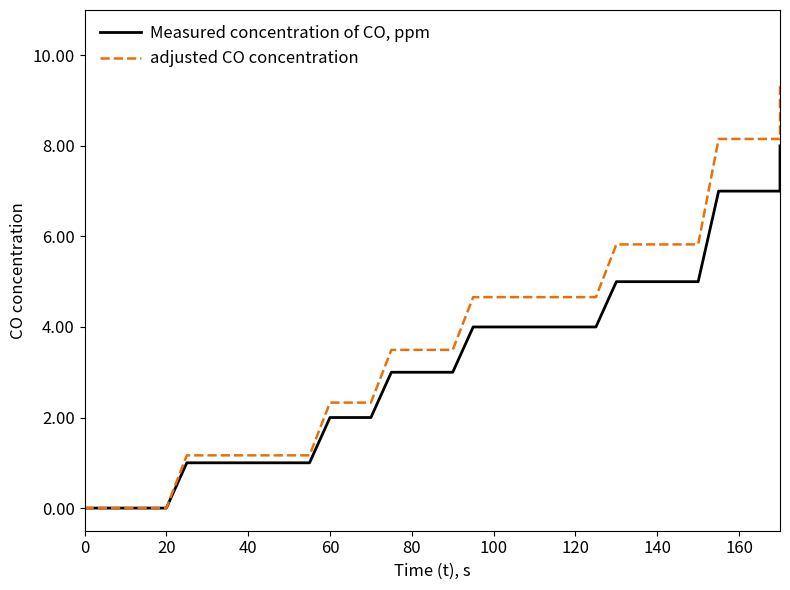

What is the average value of the adjusted CO concentration series?

3.7